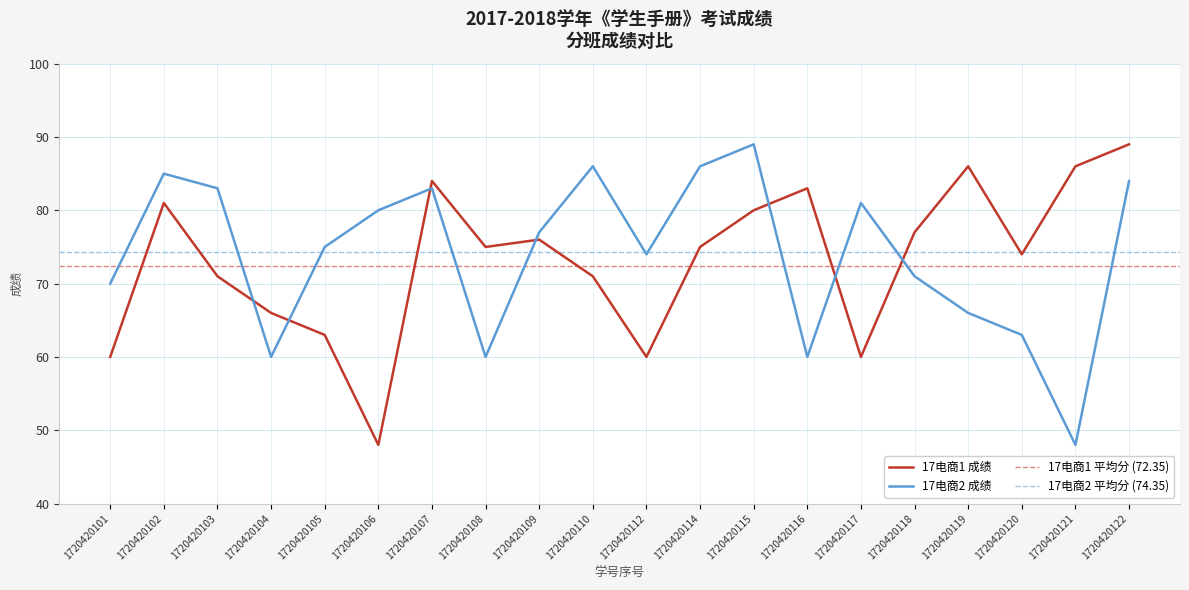

The value of 17电商2 at 1720420121 is 13. True or false?

False